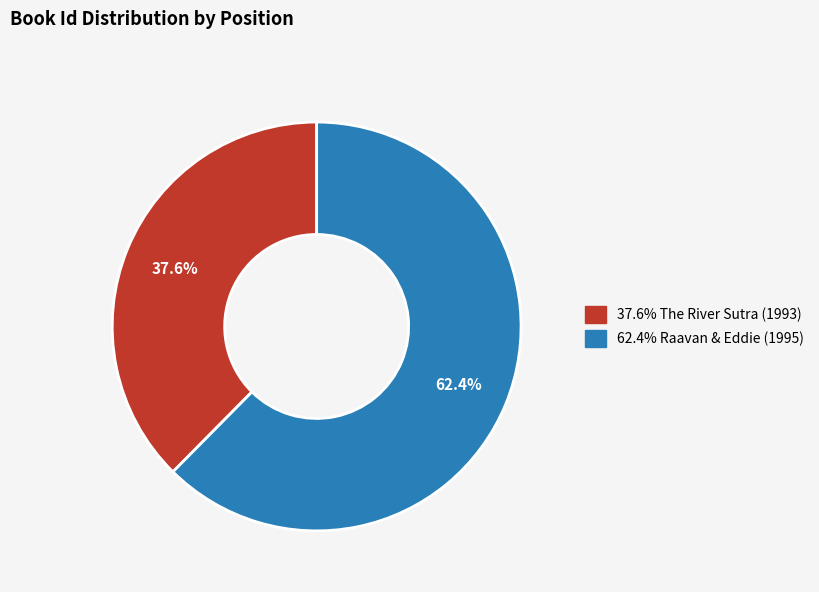

Is there a majority slice in this chart?

Yes